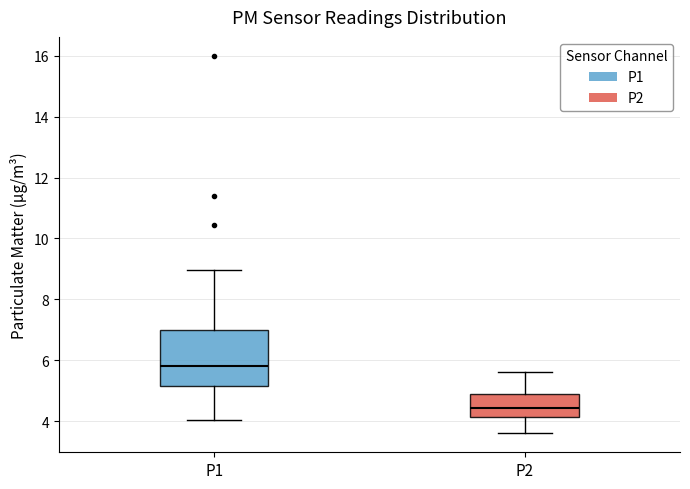

Which box has the lowest median line?

P2